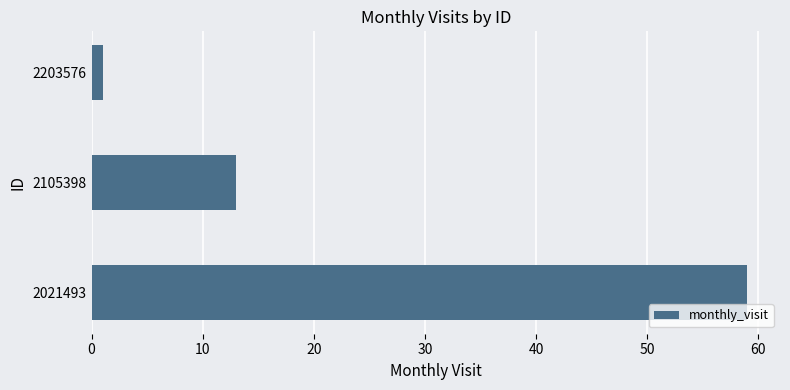

Is it true that the value at 2021493 is 59?

True